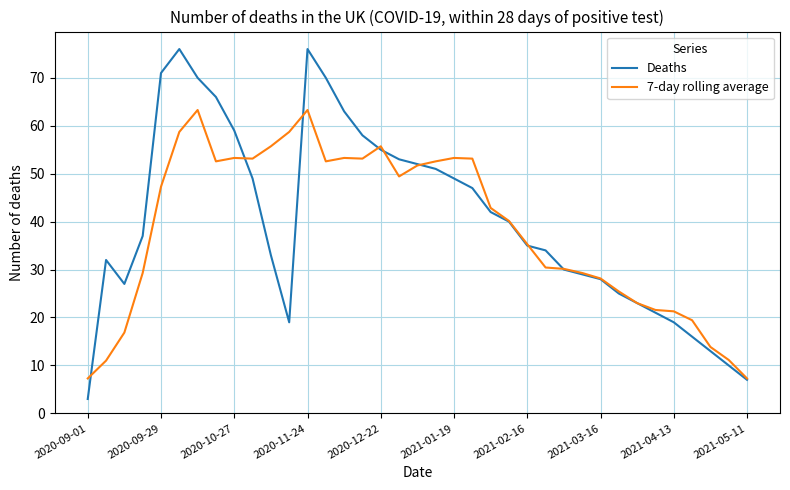

Which series has the largest range (max minus min)?

Deaths